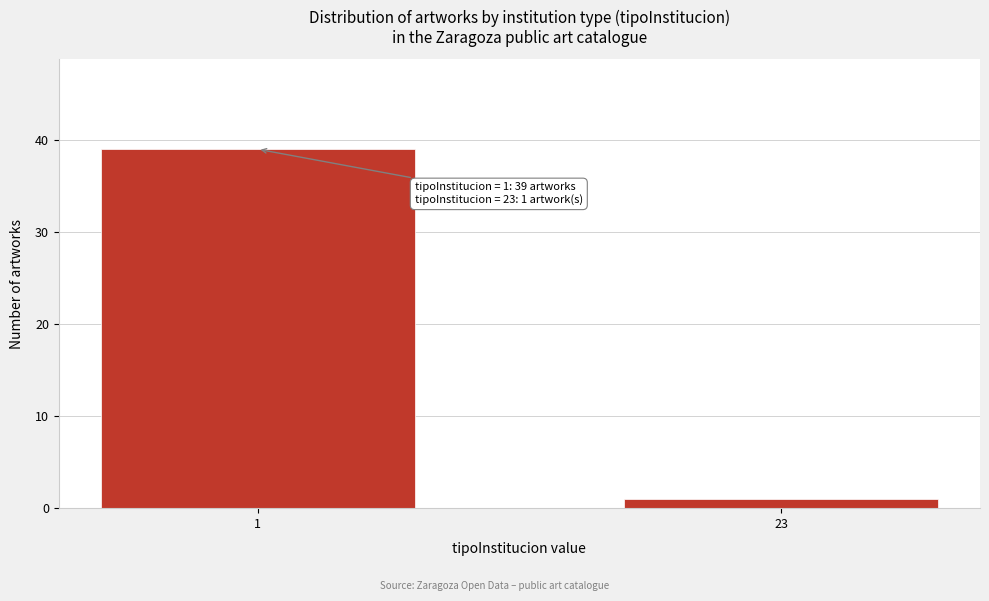

Reading left to right, what are all the values shown in this chart?

1=39	23=1